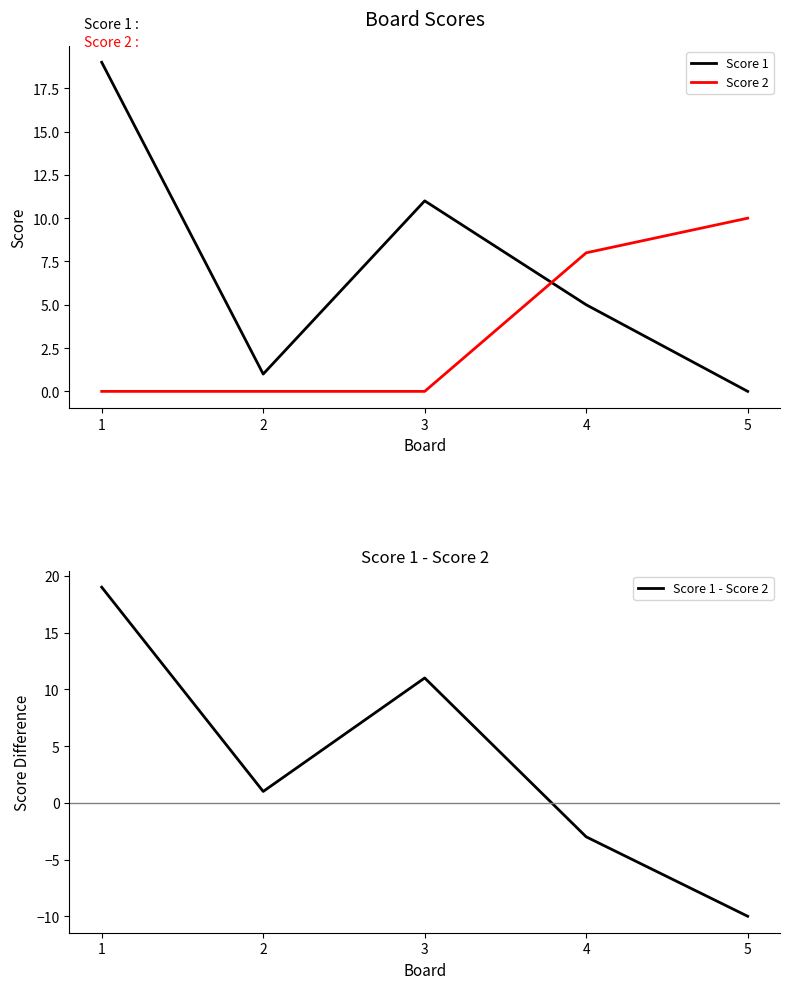

True or false: Score 2 and Score 1 cross at least once.

True